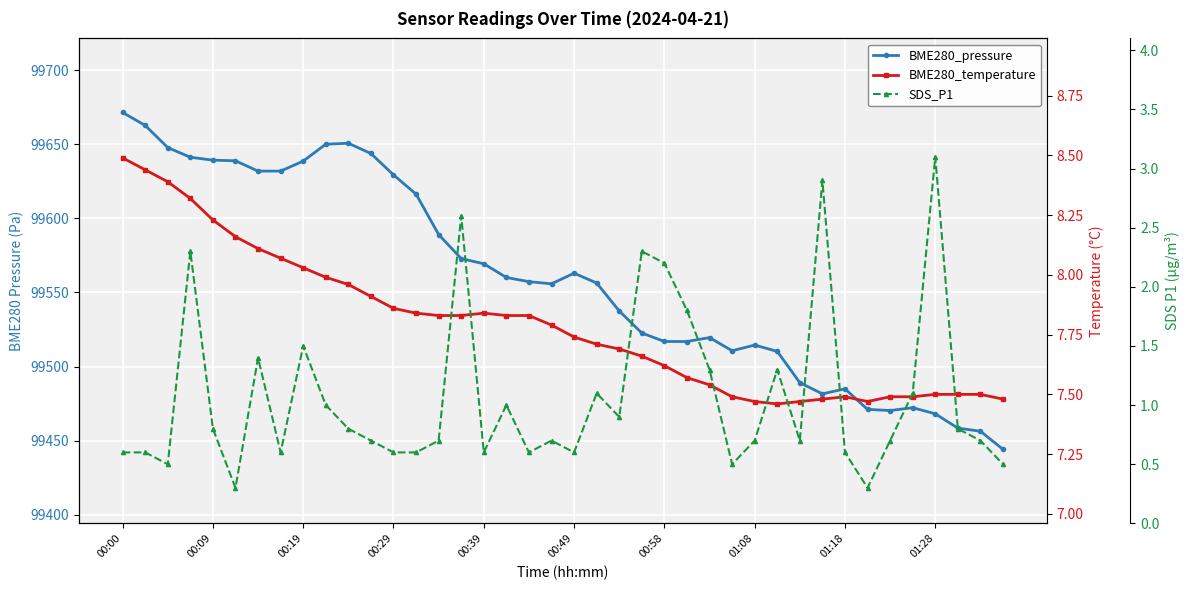

Reading right to left, extract all data points from this chart.

BME280_pressure: 99444.1	99456.3	99458.4	99468.1	99472.2	99470.3	99471.1	99484.9	99481.6	99489.1	99510.2	99514.5	99510.7	99519.6	99516.9	99516.9	99522.6	99537.5	99556.4	99563.0	99555.9	99557.3	99560.1	99569.4	99572.9	99589.1	99616.4	99629.4	99643.8	99650.8	99650.1	99638.7	99632.0	99631.9	99638.9	99639.3	99641.3	99647.8	99662.8	99671.5
BME280_temperature: 7.5	7.5	7.5	7.5	7.5	7.5	7.5	7.5	7.5	7.5	7.5	7.5	7.5	7.5	7.6	7.6	7.7	7.7	7.7	7.7	7.8	7.8	7.8	7.8	7.8	7.8	7.8	7.9	7.9	8.0	8.0	8.0	8.1	8.1	8.2	8.2	8.3	8.4	8.4	8.5
SDS_P1: 0.5	0.7	0.8	3.1	1.1	0.7	0.3	0.6	2.9	0.7	1.3	0.7	0.5	1.3	1.8	2.2	2.3	0.9	1.1	0.6	0.7	0.6	1.0	0.6	2.6	0.7	0.6	0.6	0.7	0.8	1.0	1.5	0.6	1.4	0.3	0.8	2.3	0.5	0.6	0.6